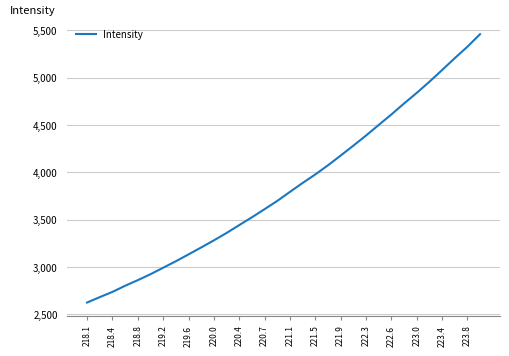

What is the greatest value displayed?

5460.4